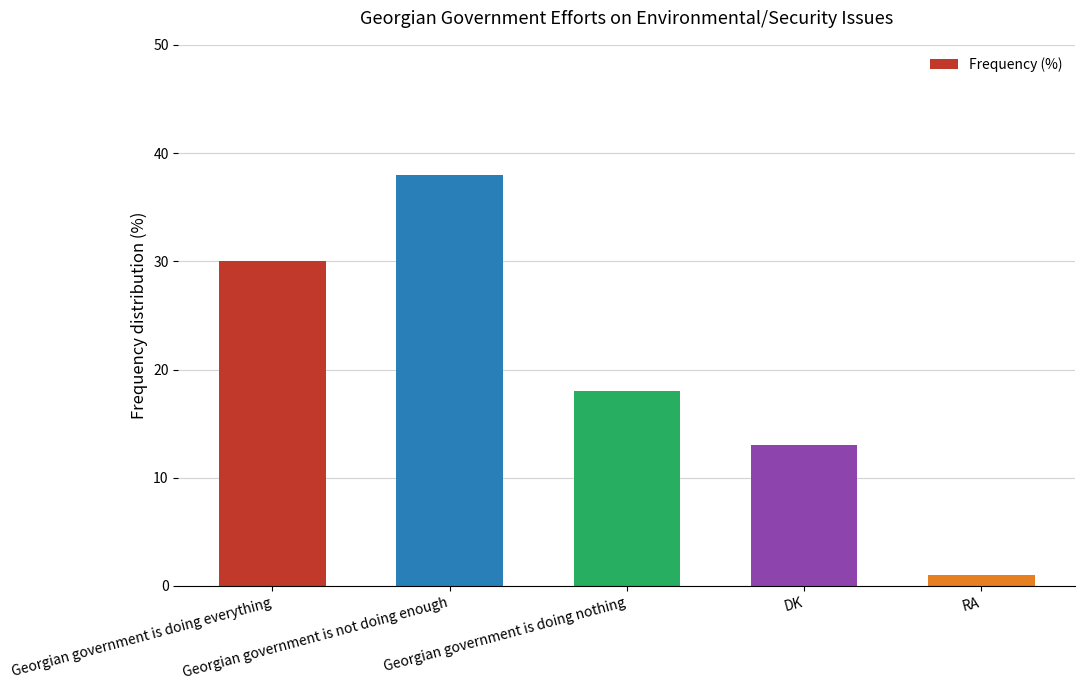

How many values are between 13 and 30?

3